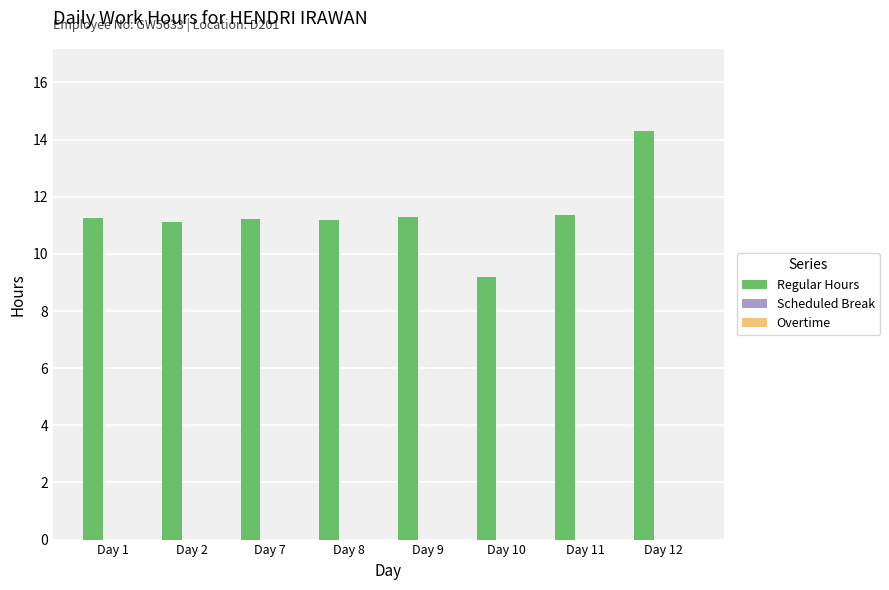

What is the value of the 7th bar from the left?

11.4